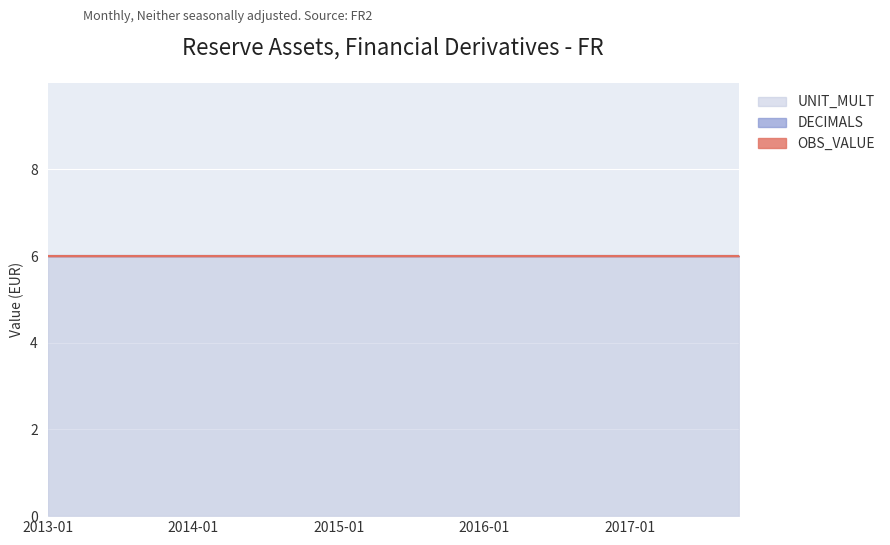

True or false: UNIT_MULT has more than 2 interior local peaks.

False